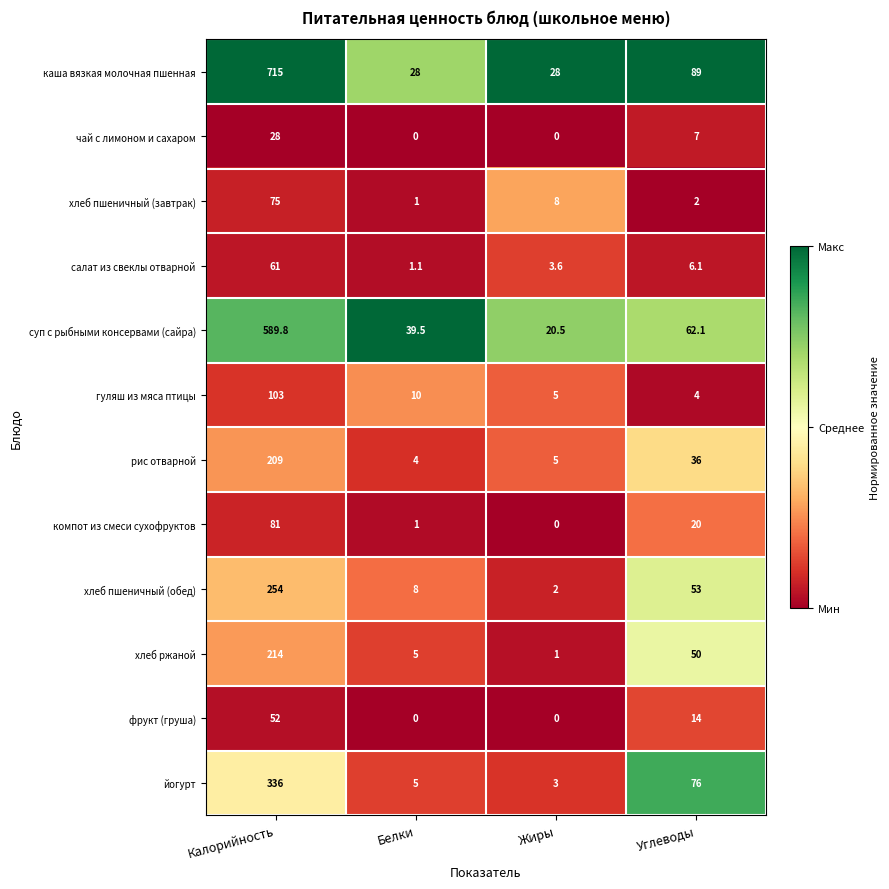

At which category is the sum across all series the highest?

Калорийность